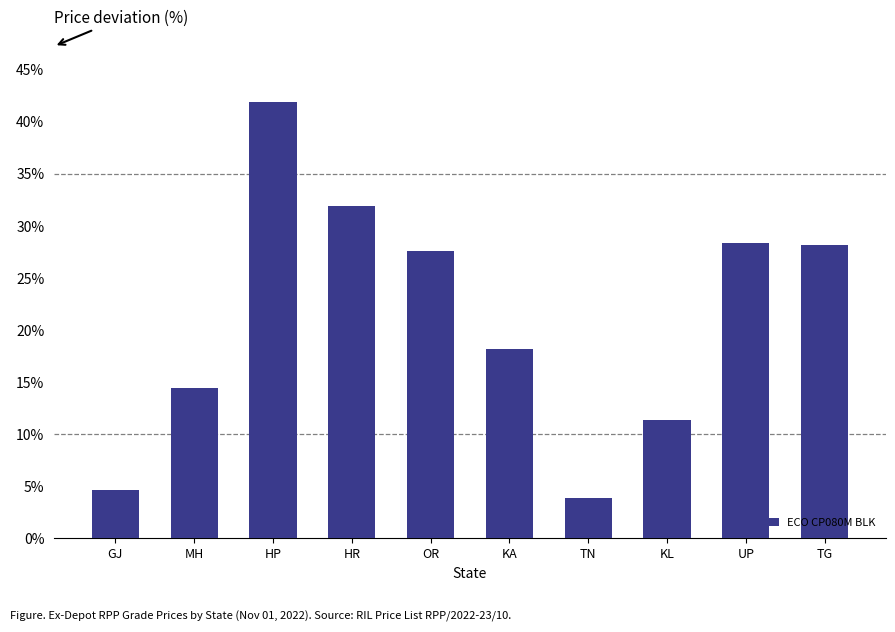

Between UP and HR, which is larger?

HR